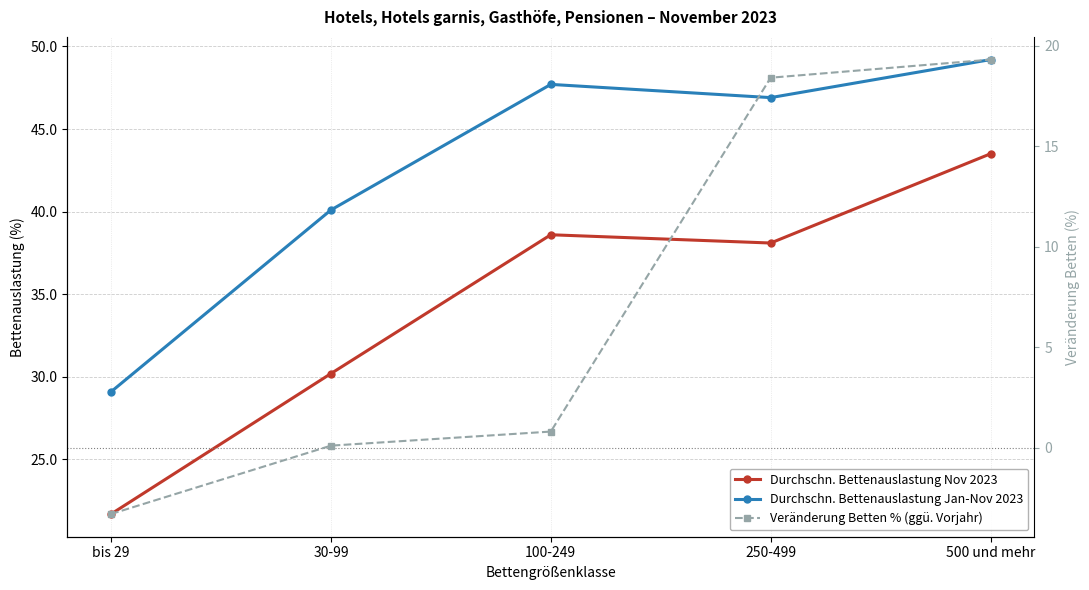

How many values in the Durchschn. Bettenauslastung Nov 2023 series exceed 38?

3